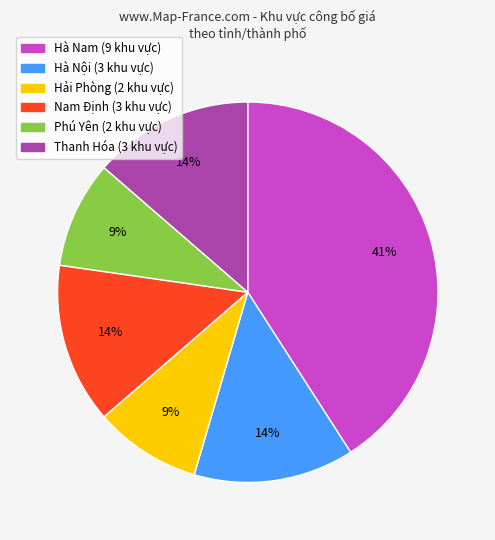

Is Phú Yên the majority of the pie?

No